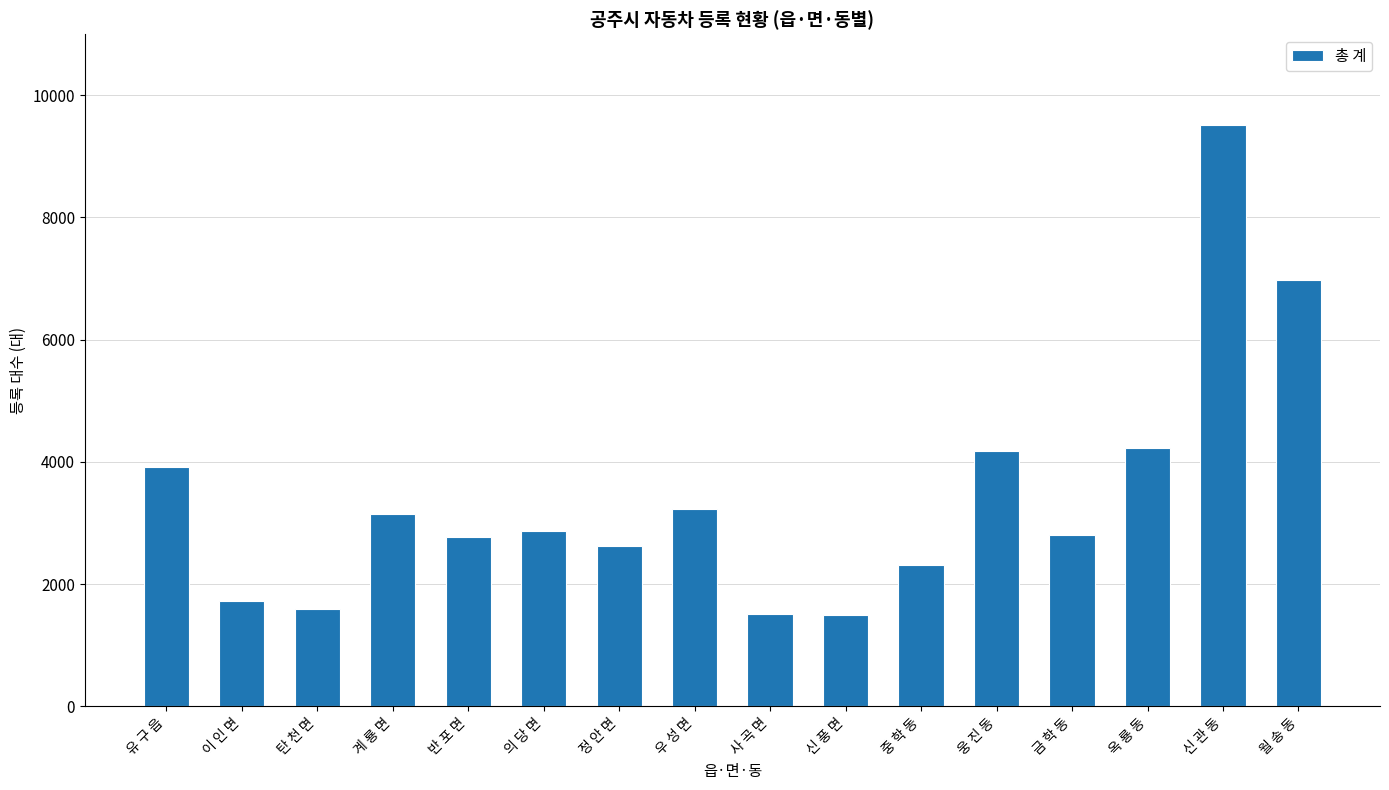

What is the label of the 2nd bar from the right?

신 관 동